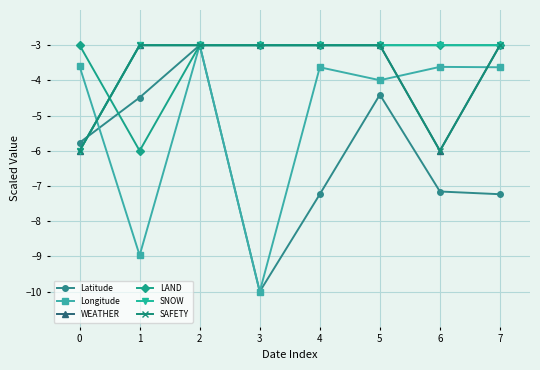

Is this an area chart (filled region under the line)?

No